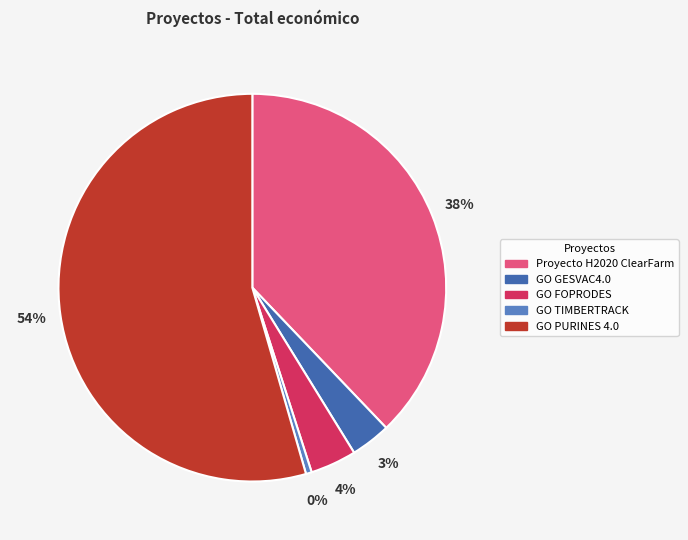

Between GO FOPRODES and GO TIMBERTRACK, which is larger?

GO FOPRODES